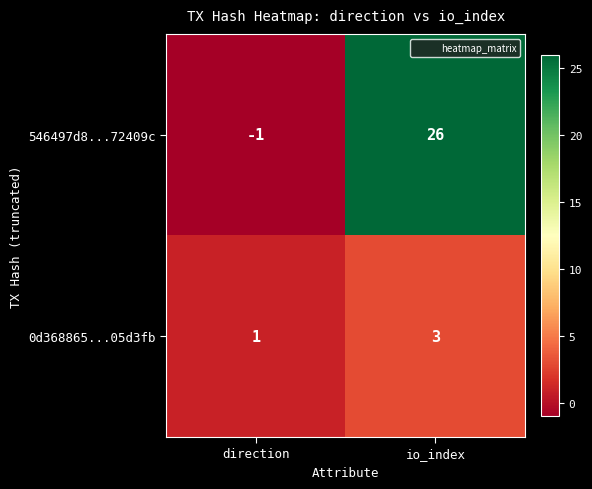

Reading left to right, extract all data points from this chart.

546497d8...72409c: -1	26
0d368865...05d3fb: 1	3